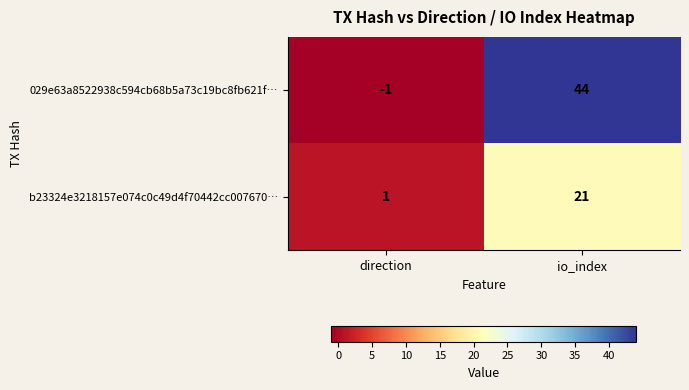

At direction, list the series in order from largest to smallest.

b23324e3218157e074c0c49d4f70442cc007670…, 029e63a8522938c594cb68b5a73c19bc8fb621f…